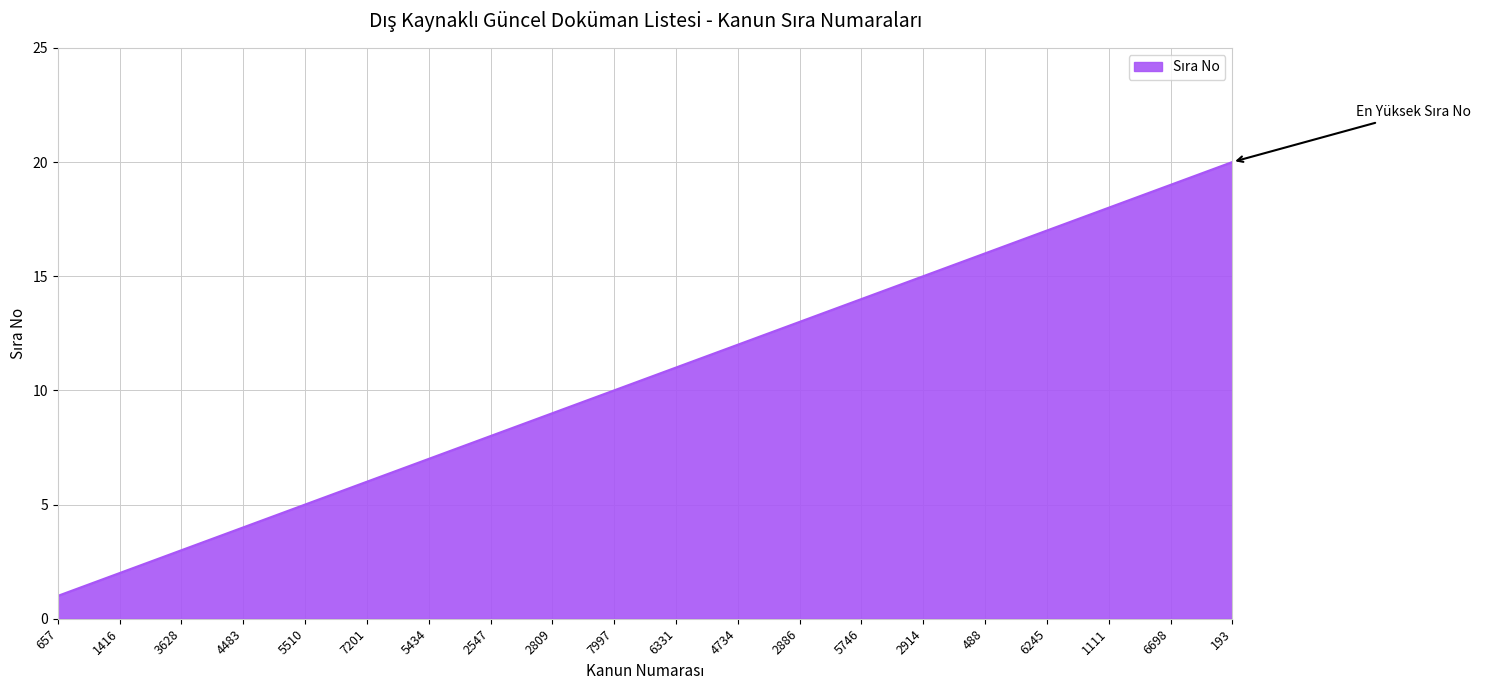

What is the change in value from 4734 to 6698?

+7